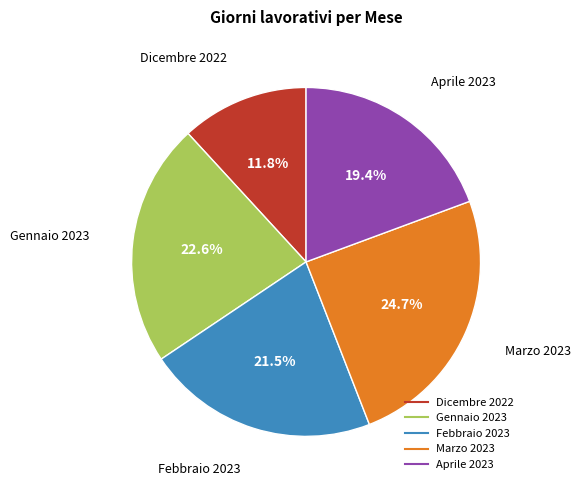

Does Gennaio 2023 represent more than half of the total?

No